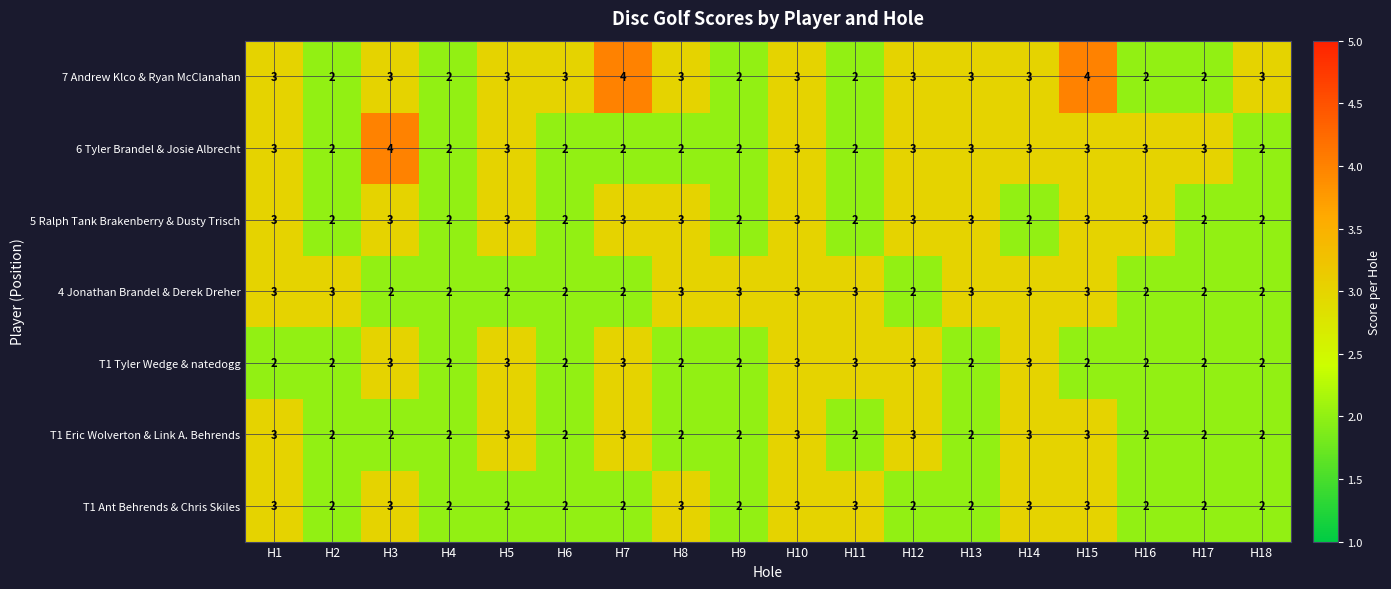

The value of 5 Ralph Tank Brakenberry & Dusty Trisch at H12 is 5. True or false?

False